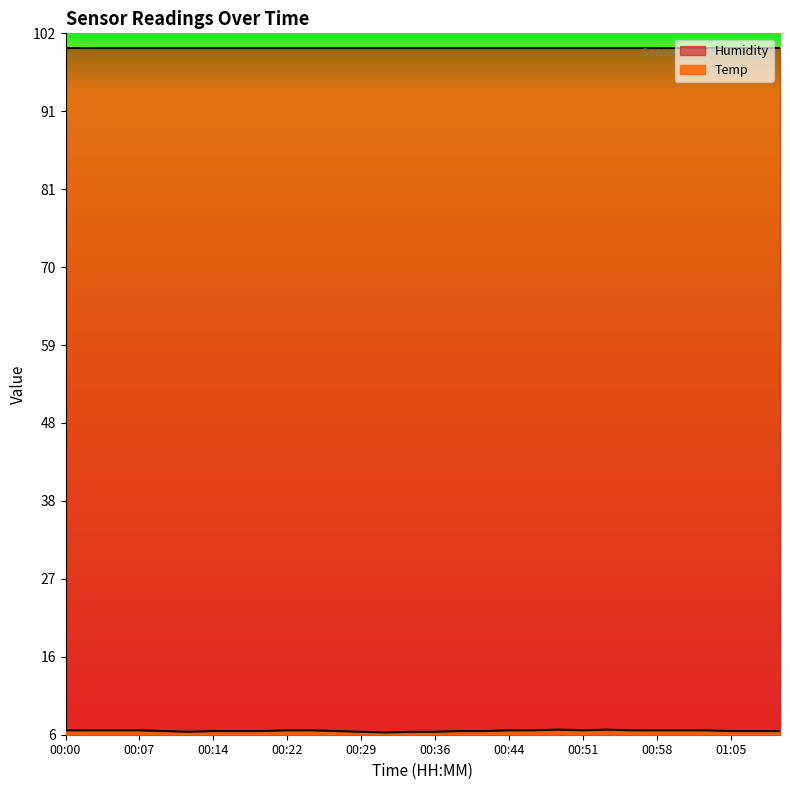

List the labels in order of value, largest first.

00:48, 00:53, 00:00, 00:02, 00:05, 00:07, 00:22, 00:24, 00:44, 00:46, 00:51, 00:56, 00:58, 01:01, 01:03, 00:10, 00:14, 00:17, 00:19, 00:26, 00:39, 00:41, 01:05, 01:08, 01:10, 00:12, 00:29, 00:34, 00:36, 00:31